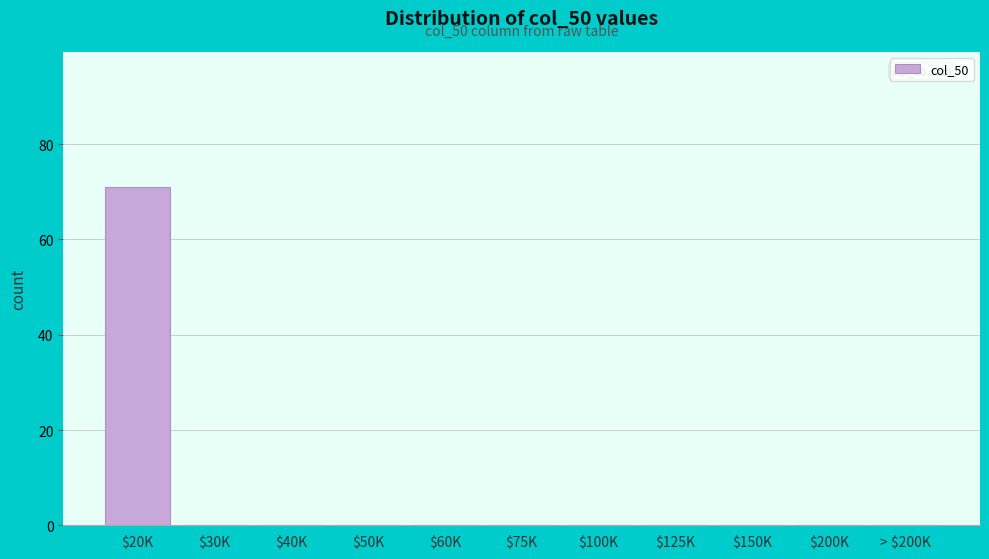

What is the maximum value shown in the chart?

71